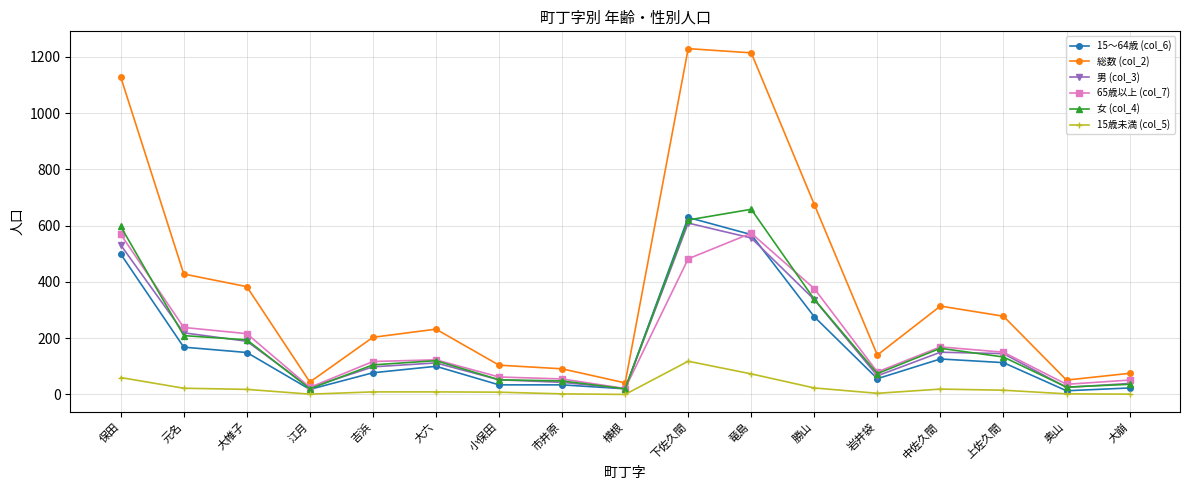

What is the difference between the highest and lowest values at 竜島?

1141